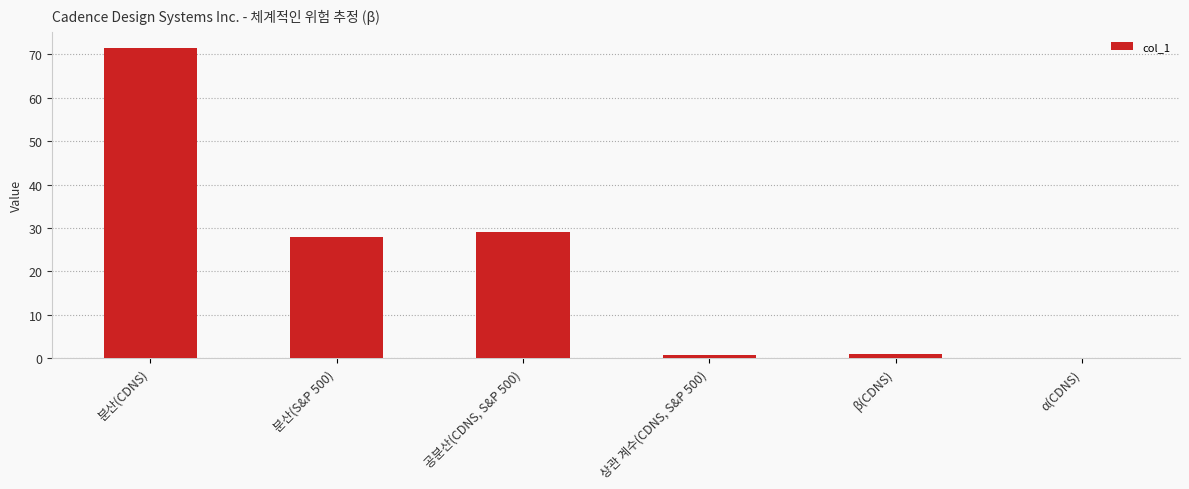

What is the maximum value shown in the chart?

71.5